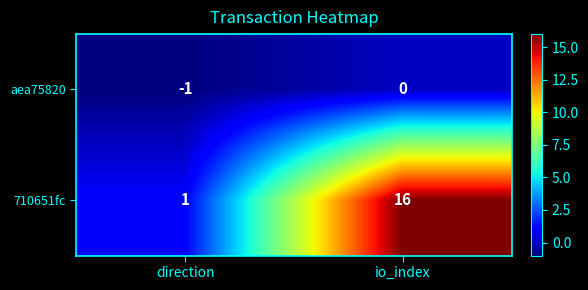

The value of 710651fc at direction is 2. True or false?

False